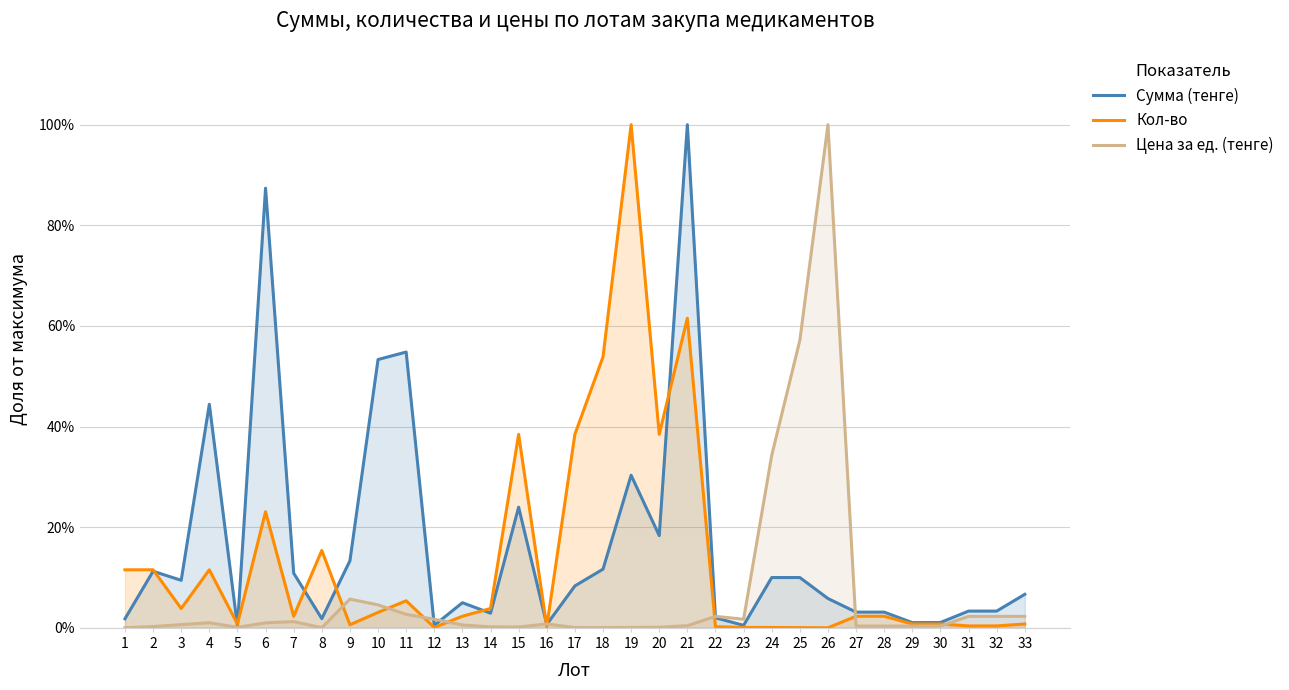

At which category is the sum across all series the highest?

21